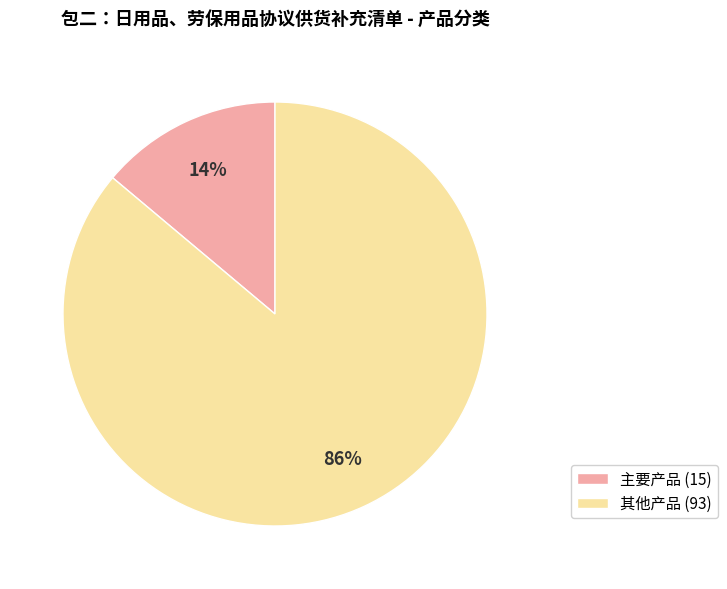

What is the majority slice?

其他产品